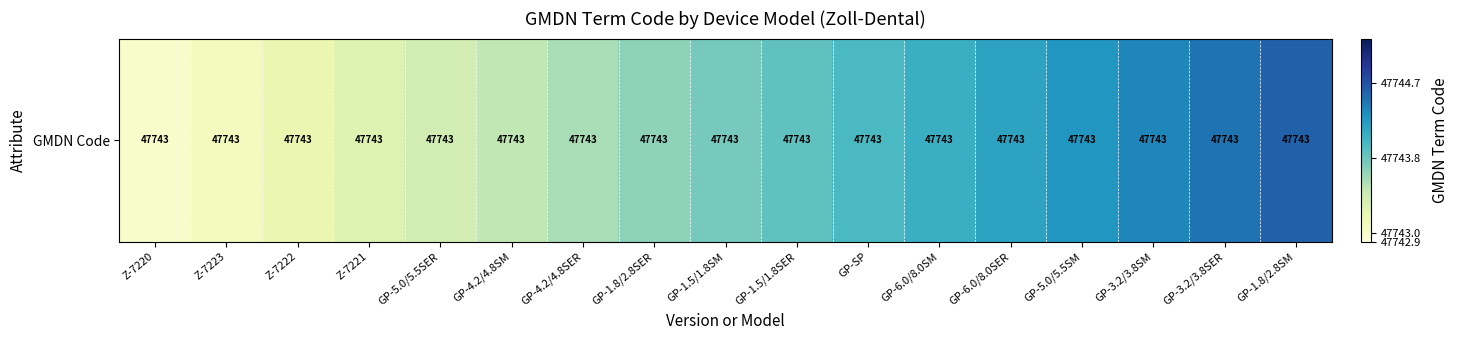

What is the smallest value displayed?

47743.0